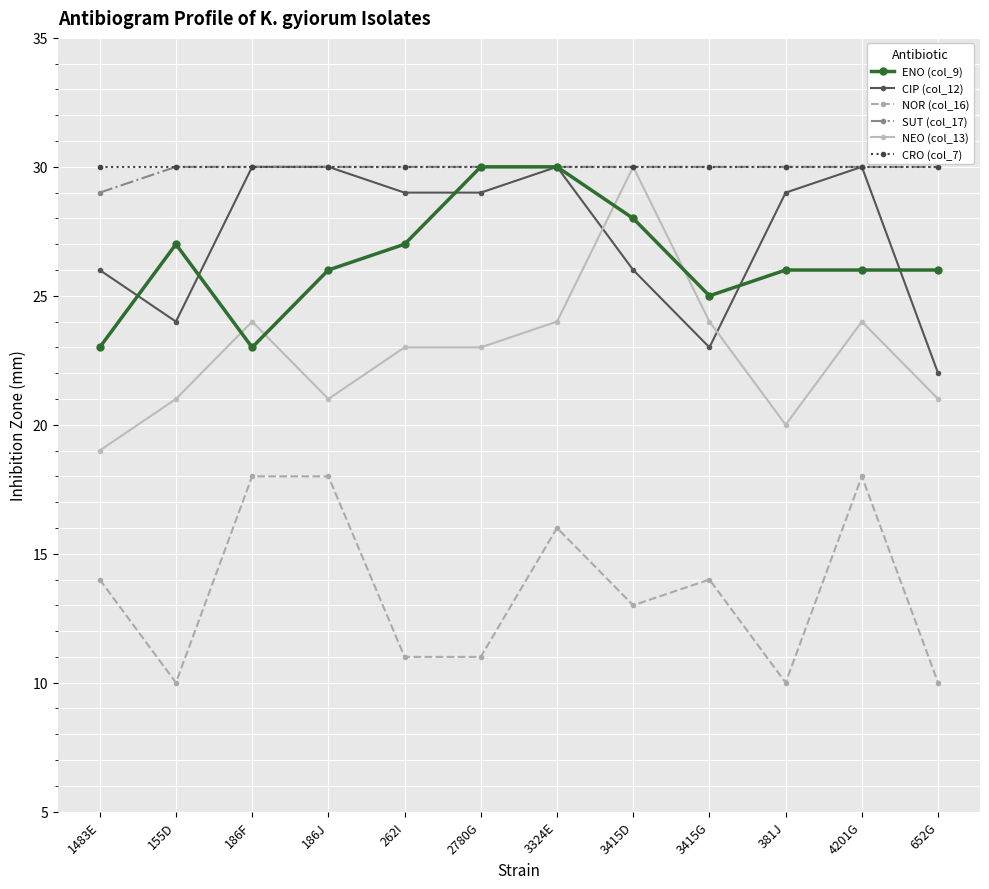

Which category has the lowest value in the NEO (col_13) series?

1483E